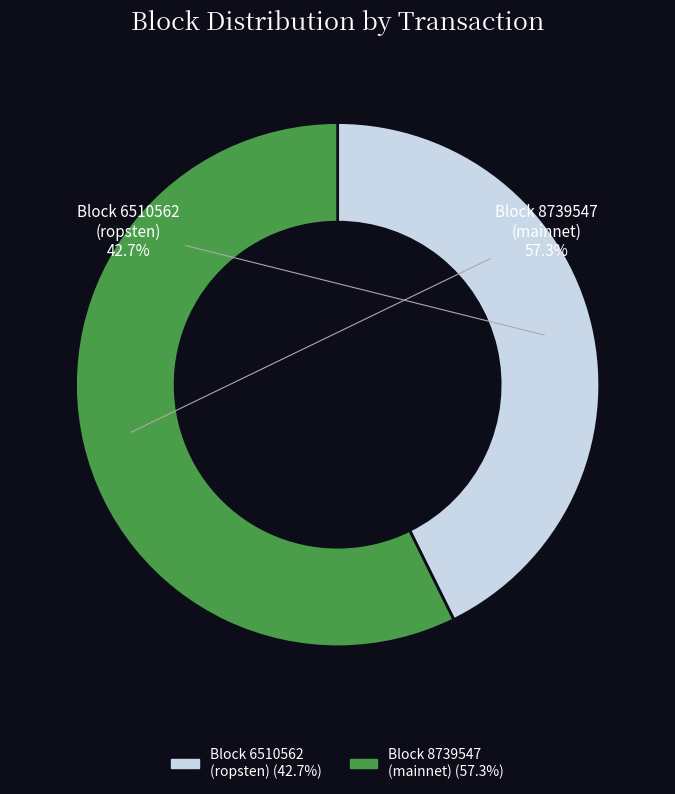

Is there any slice that represents more than half of the pie?

Yes